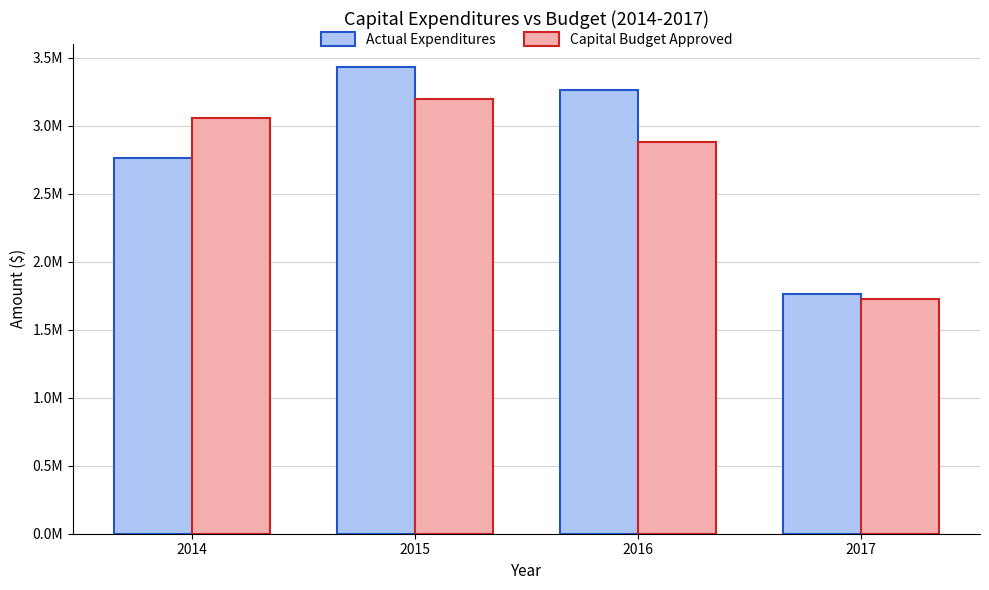

At which category is the sum across all series the highest?

2015